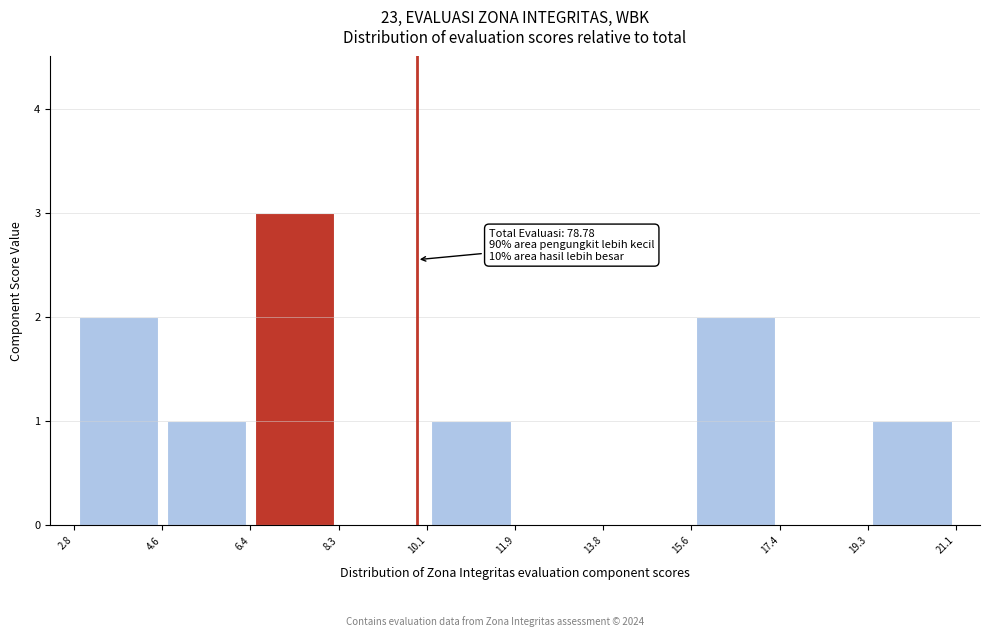

Which range on the x-axis has the tallest bar?

6.4 to 8.3